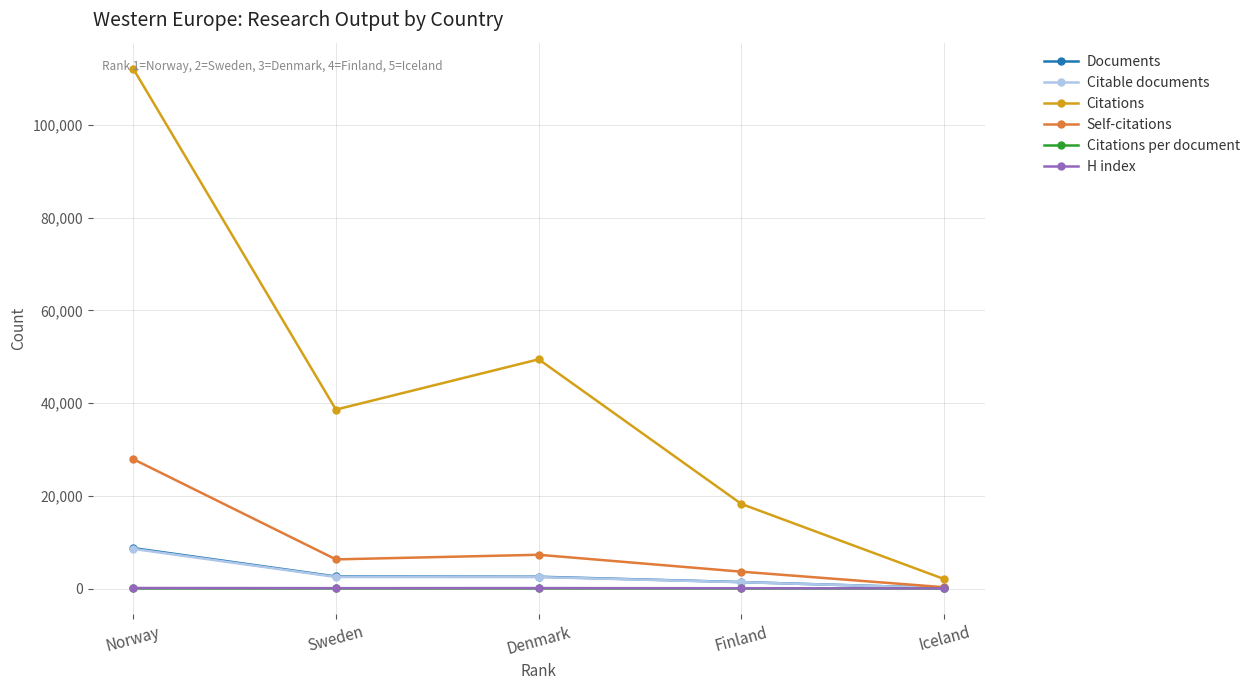

Rank the categories by Citations value from lowest to highest.

Iceland, Finland, Sweden, Denmark, Norway